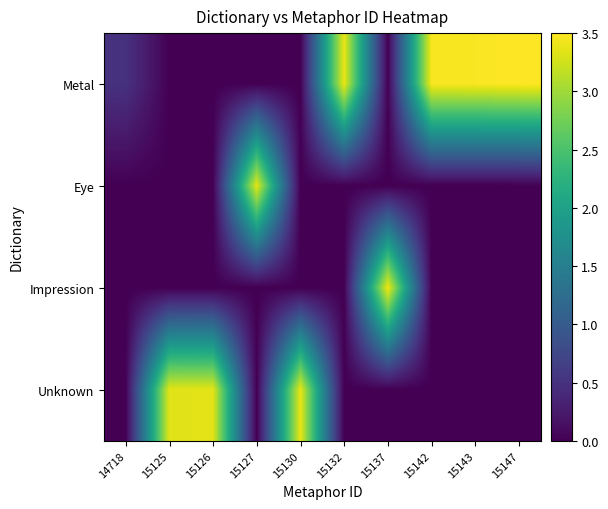

Between 15127 and 14718, which is larger?

14718